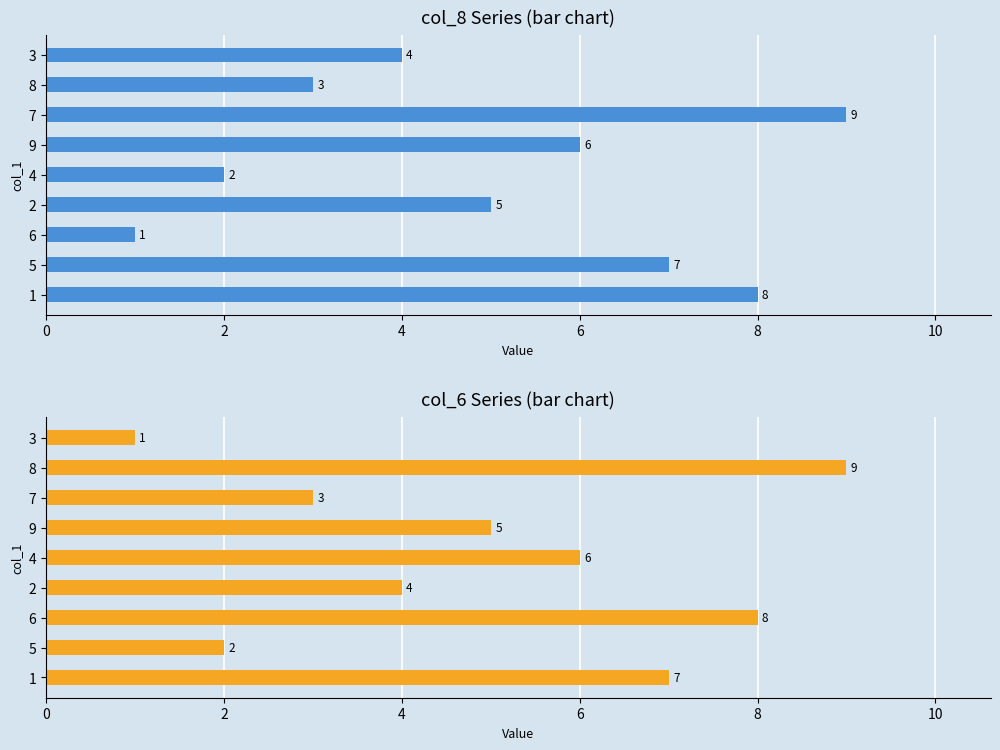

How many col_6 values are between 3 and 7?

5